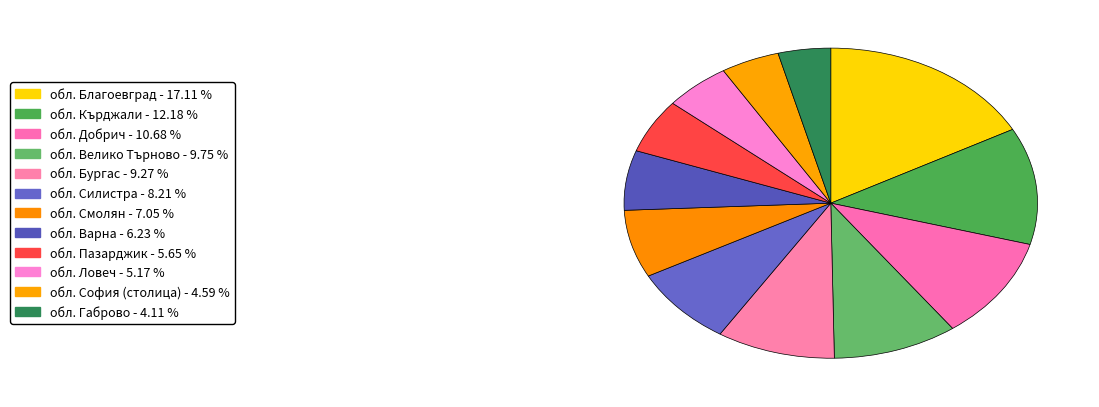

Count the number of slices in the pie.

12